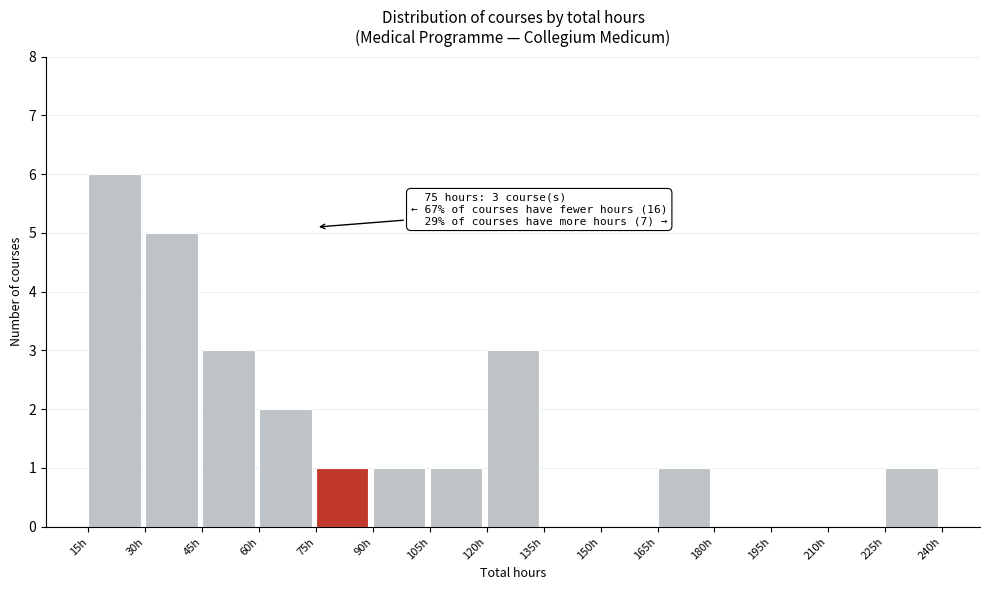

Which range on the x-axis has the tallest bar?

15 to 30